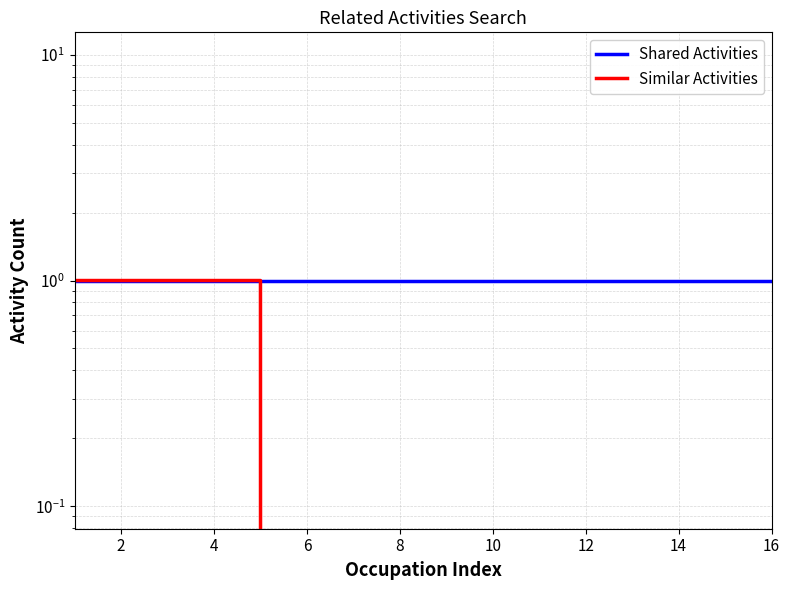

Is the value of Shared Activities at 16 greater than the value of Similar Activities at 14?

Yes